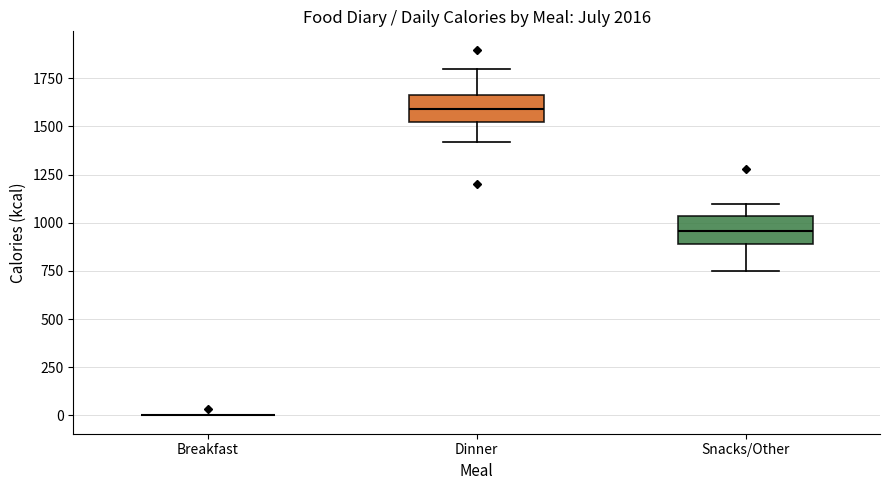

Reading left to right, read every box against the y-axis: the position of its median line, the range the box covers, and the ends of its whiskers. The values are not printed on the chart, so give them approximately, as read against the axis.

Breakfast: box collapsed to a line at 0, whiskers 0 to 0
Dinner: median 1600, box 1550 to 1650, whiskers 1400 to 1800
Snacks/Other: median 950, box 900 to 1050, whiskers 750 to 1100